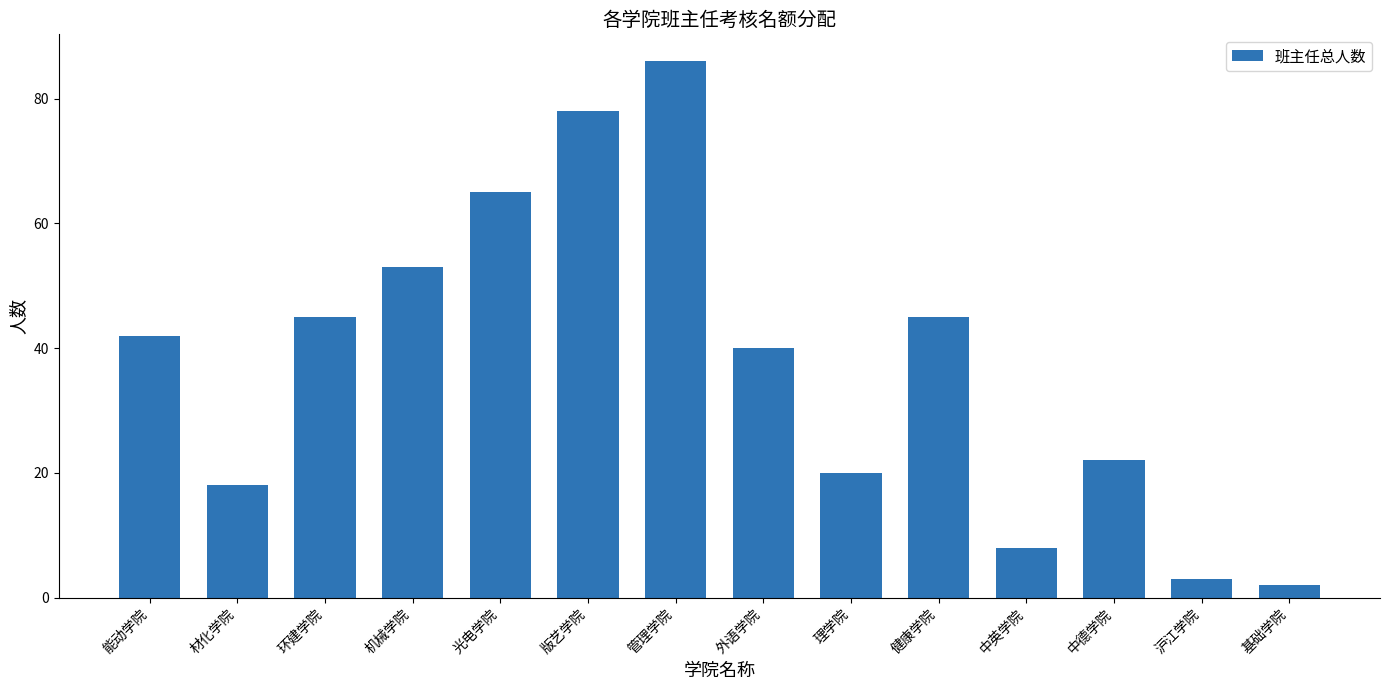

What is the sum of all values?

527